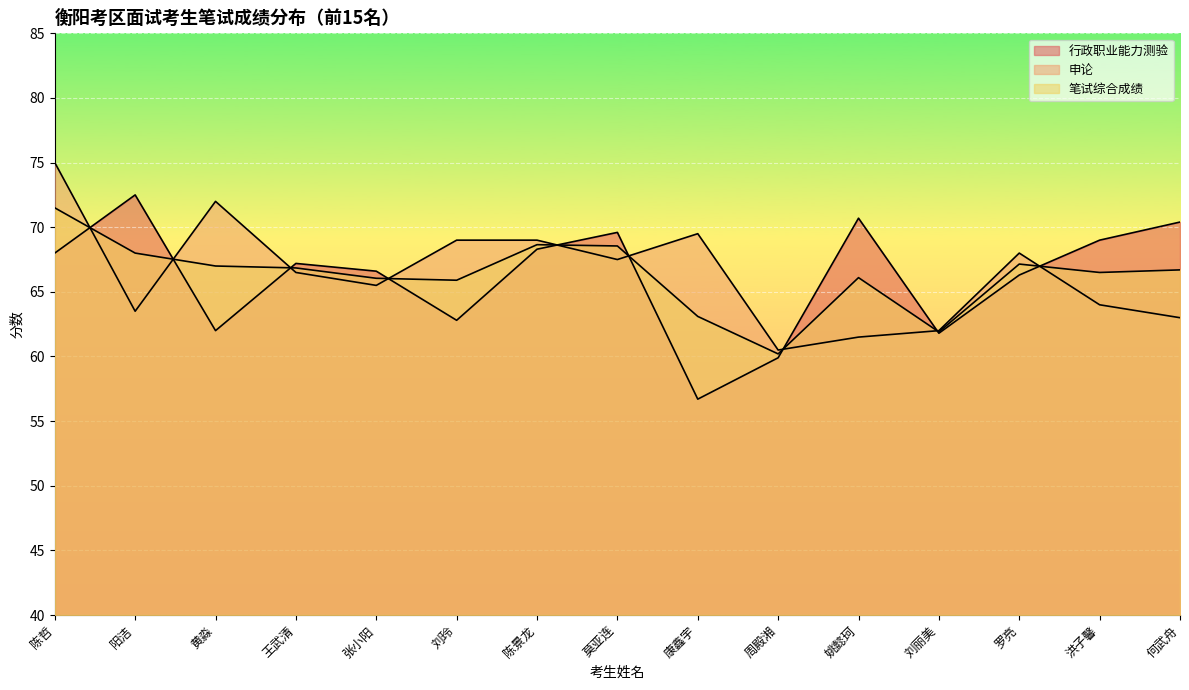

How many lines are shown in the chart?

3